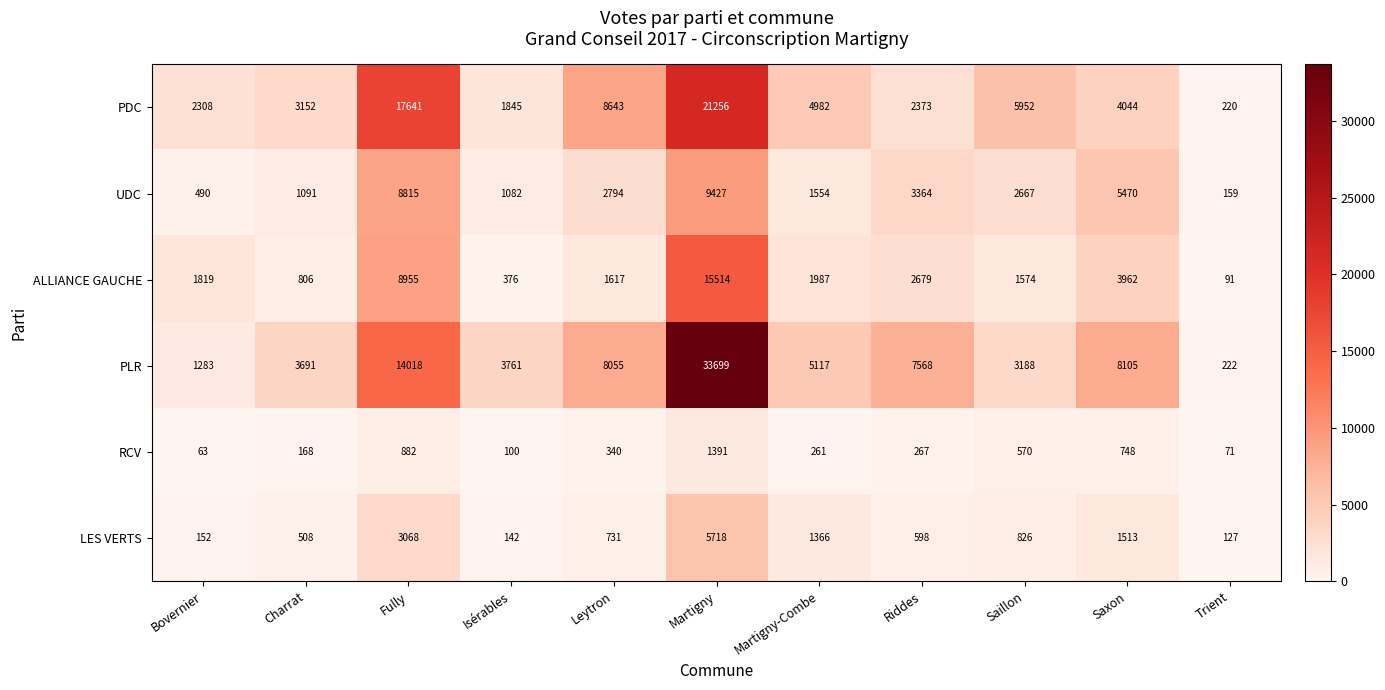

What is the difference between the PLR values at Saillon and Isérables?

573